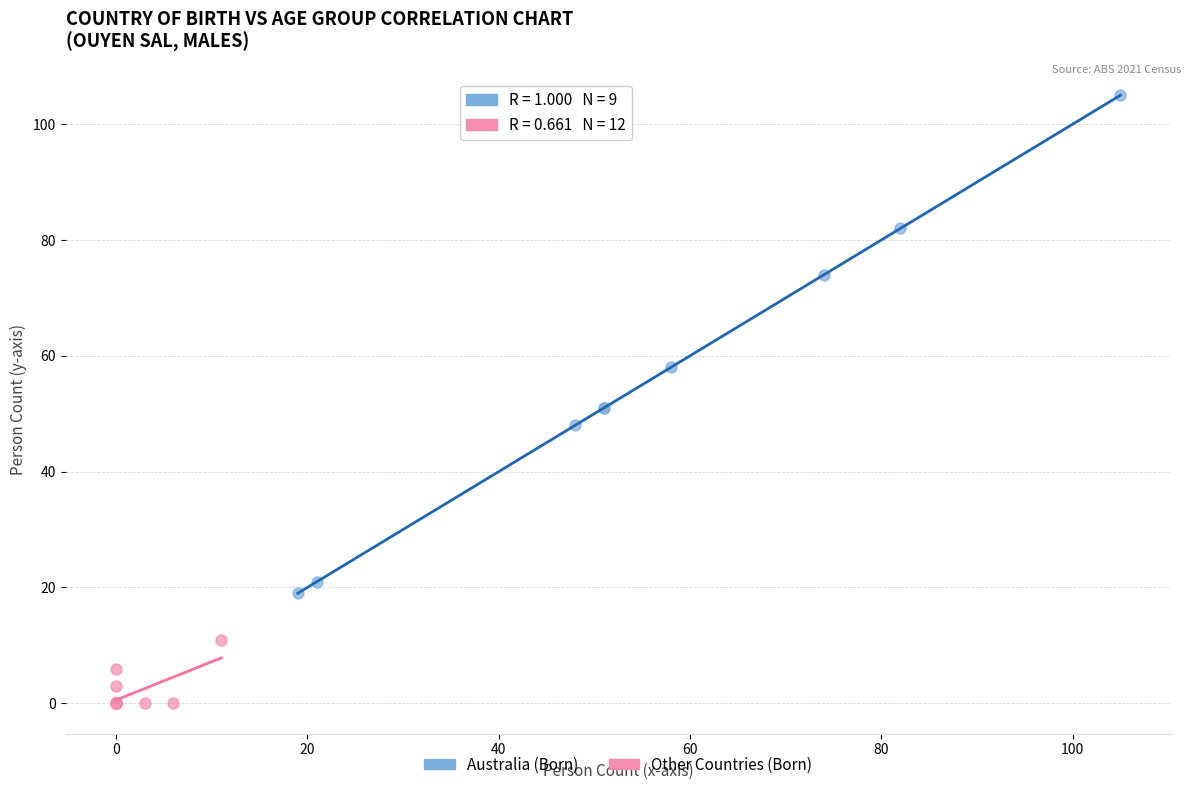

What are all the series names shown in the legend?

Australia (Born), Other Countries (Born)